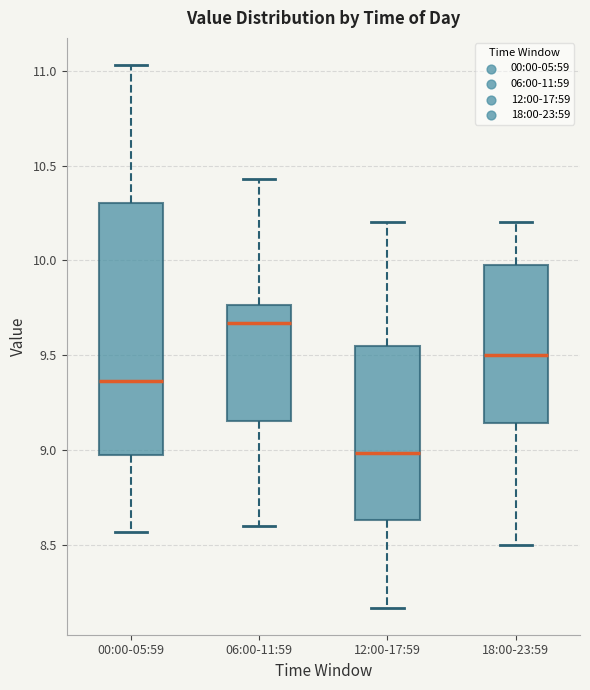

Reading left to right, transcribe this box plot: for each box, give where its median line is, the range the box spans, and where its two whiskers end, as read against the y-axis. The values are not printed on the chart, so give them approximately, as read against the axis.

00:00-05:59: median 9.35, box 8.95 to 10.30, whiskers 8.55 to 11.05
06:00-11:59: median 9.65, box 9.15 to 9.75, whiskers 8.60 to 10.45
12:00-17:59: median 9.00, box 8.65 to 9.55, whiskers 8.15 to 10.20
18:00-23:59: median 9.50, box 9.15 to 10.00, whiskers 8.50 to 10.20